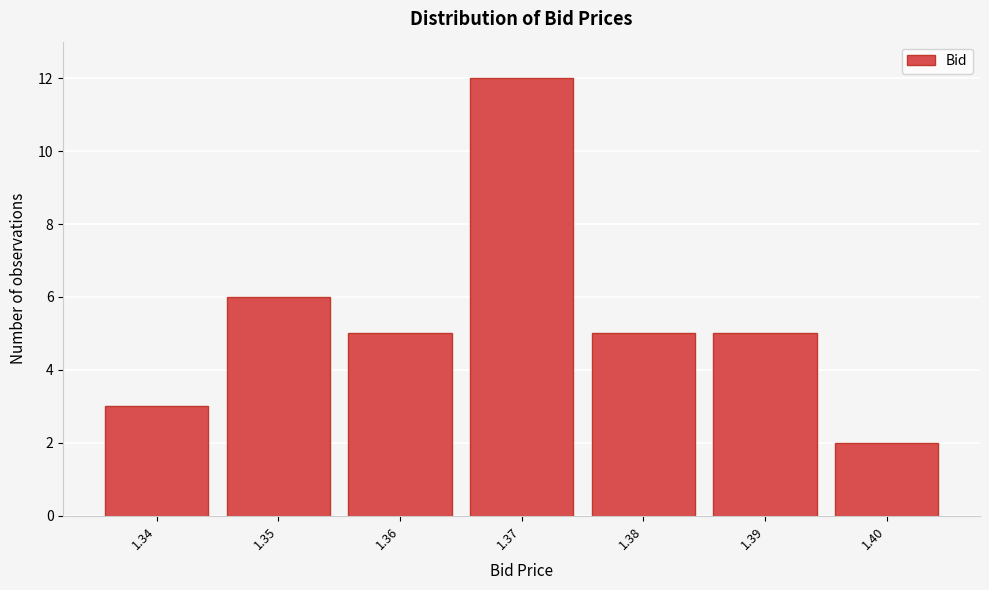

Reading left to right, what are all the values shown in this chart?

3	6	5	12	5	5	2